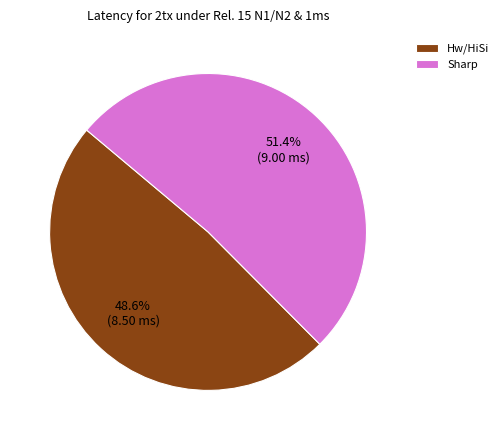

Count the number of slices in the pie.

2